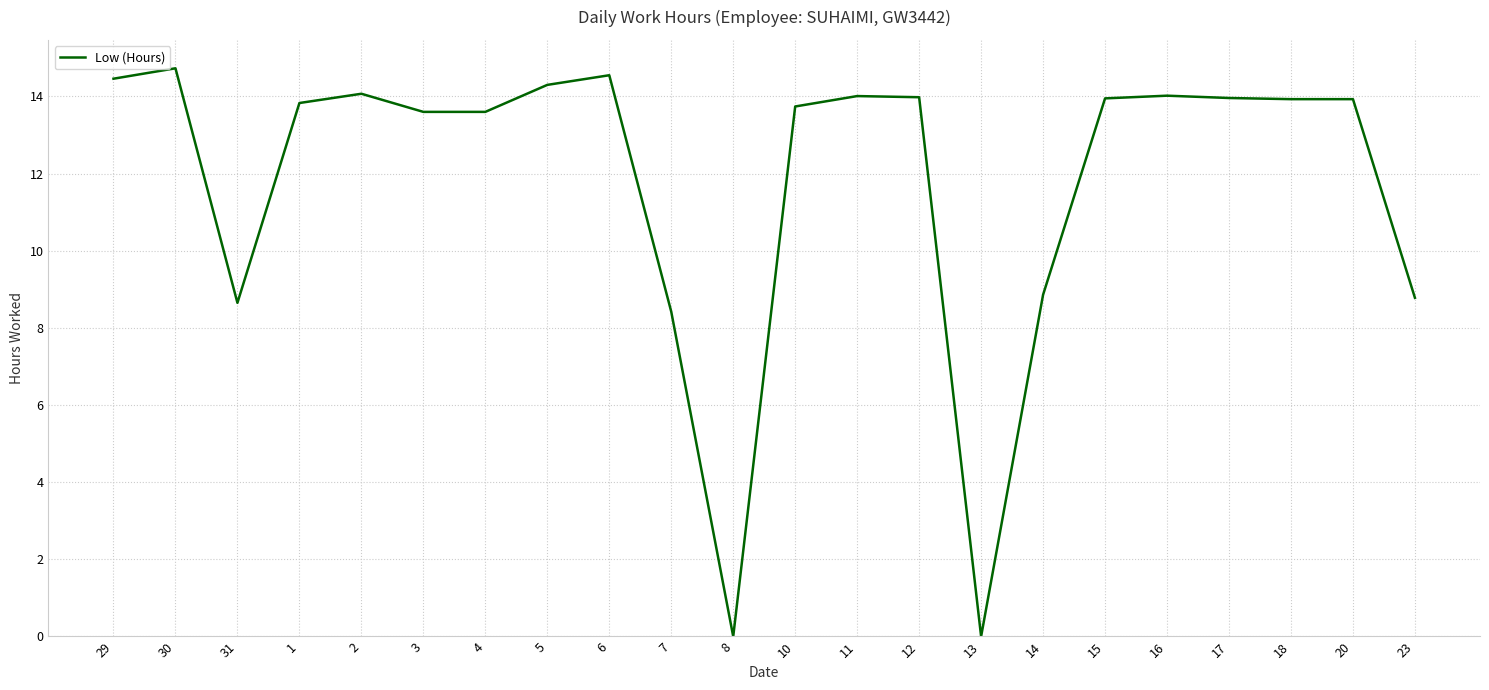

Where is the data nearest to the value 7?

7